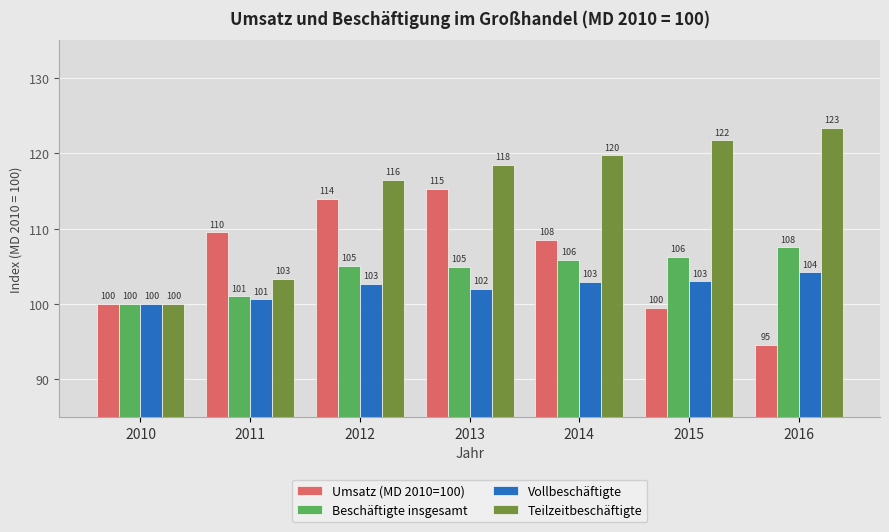

What are all the series names shown in the legend?

Umsatz (MD 2010=100), Beschäftigte insgesamt, Vollbeschäftigte, Teilzeitbeschäftigte